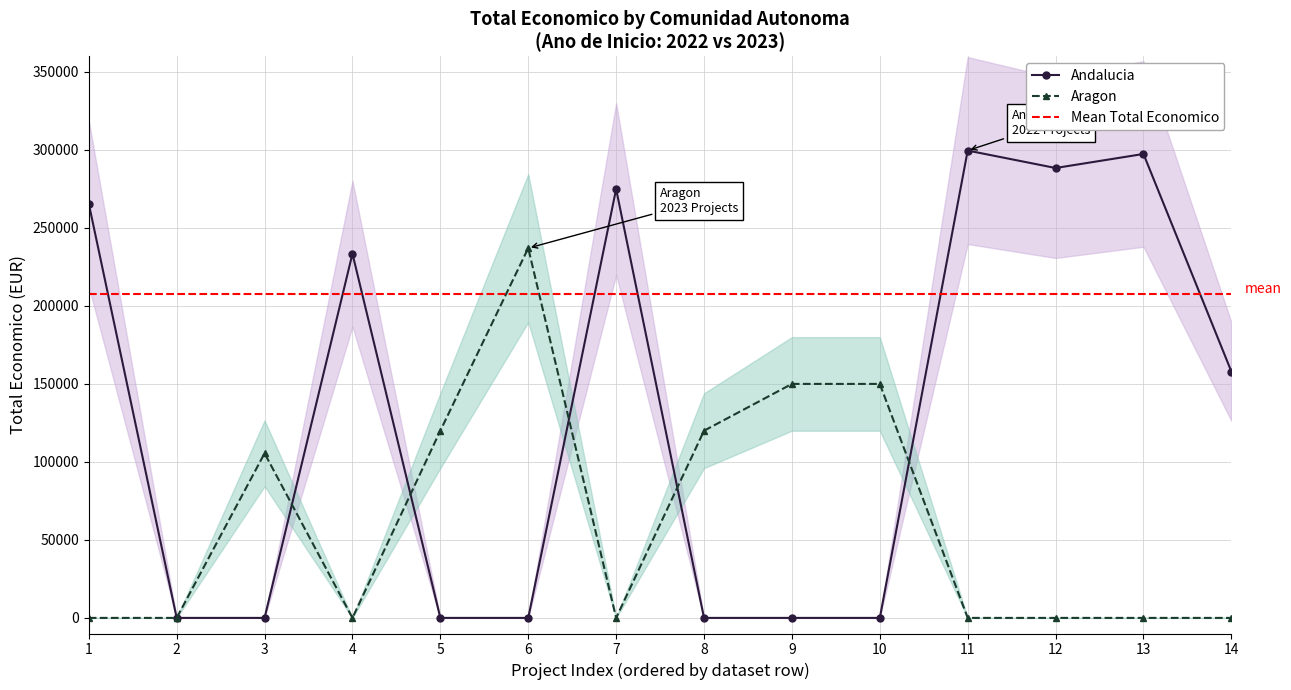

What is the average value of the Aragon series?

63040